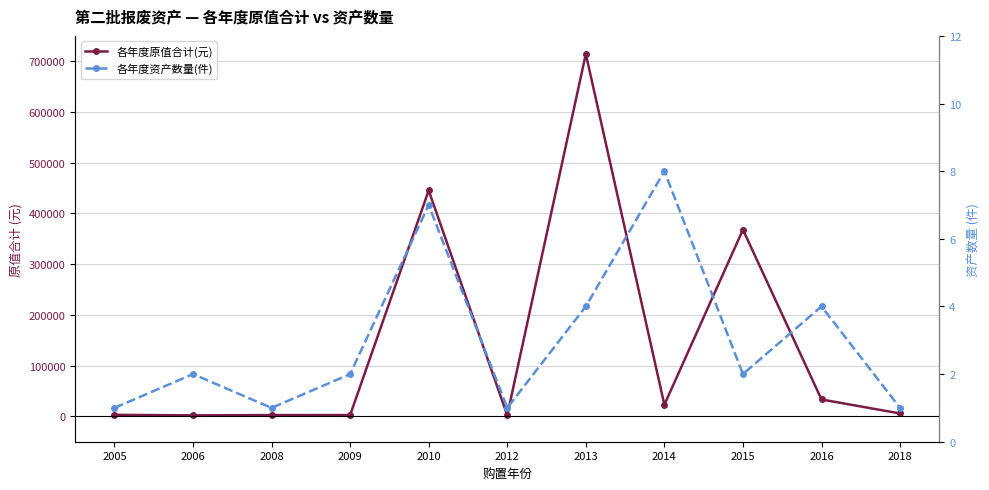

Which label corresponds to the smallest value in the chart?

2005